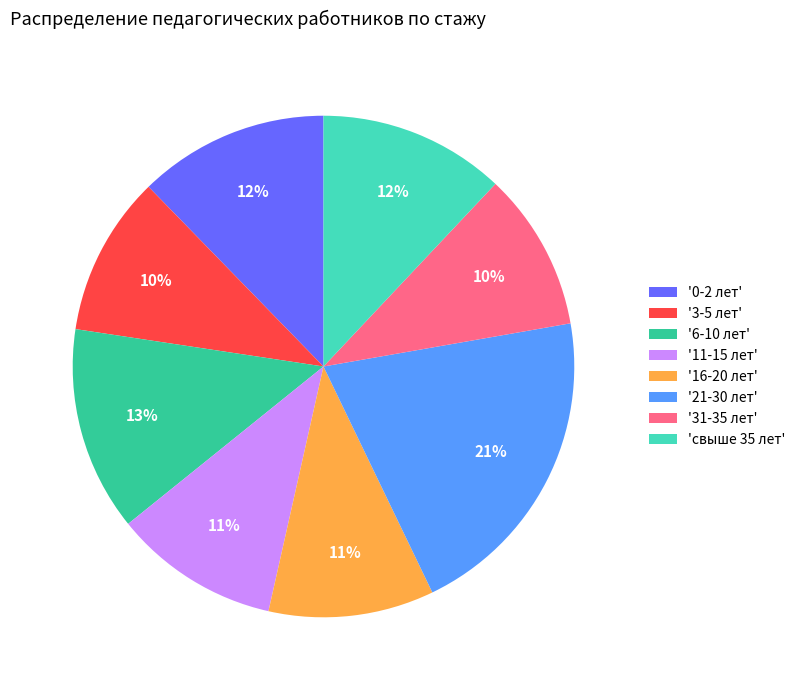

What percentage is the '16-20 лет' slice, to the nearest percent?

11%